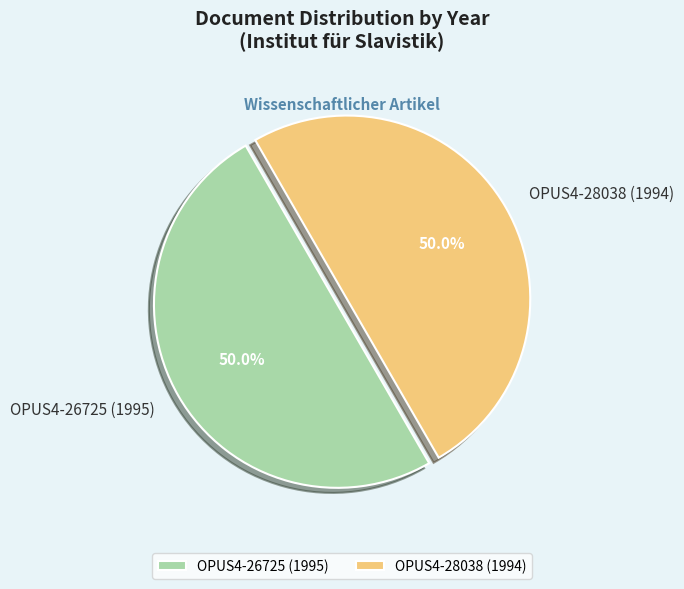

To the nearest percent, what percentage of the pie is OPUS4-26725 (1995)?

50%